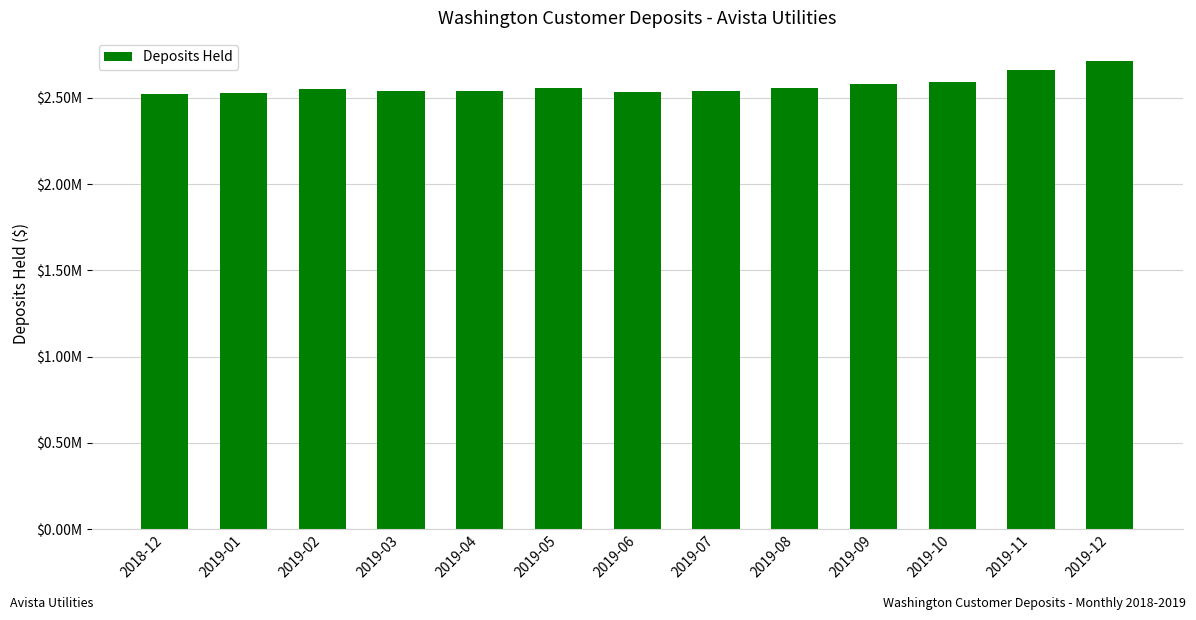

Are the bars horizontal?

No